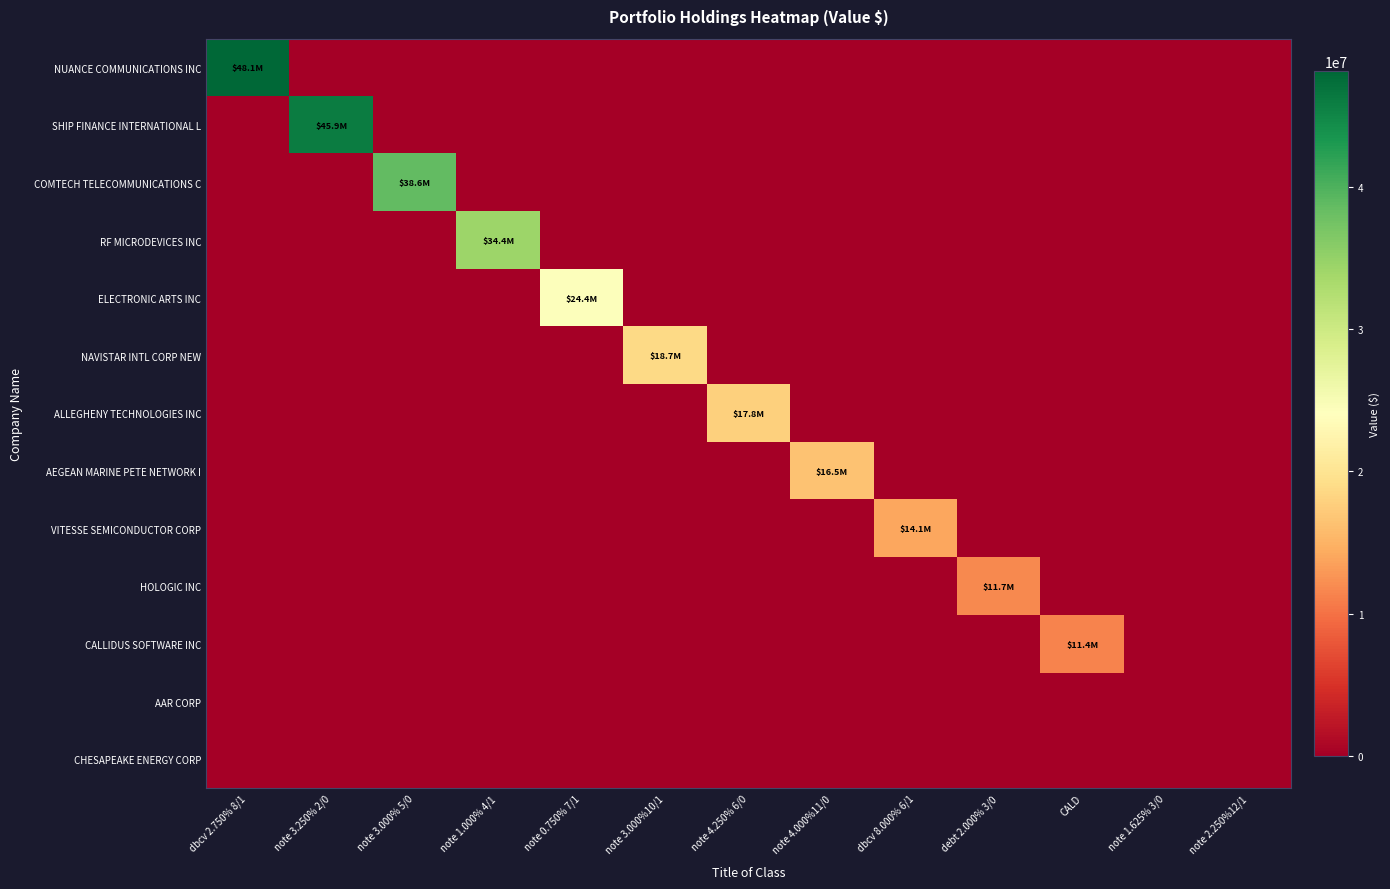

Reading left to right, extract all data points from this chart.

NUANCE COMMUNICATIONS INC: dbcv 2.750% 8/1=48150000	note 3.250% 2/0=0	note 3.000% 5/0=0	note 1.000% 4/1=0	note 0.750% 7/1=0	note 3.000%10/1=0	note 4.250% 6/0=0	note 4.000%11/0=0	dbcv 8.000% 6/1=0	debt 2.000% 3/0=0	CALD=0	note 1.625% 3/0=0	note 2.250%12/1=0
SHIP FINANCE INTERNATIONAL L: dbcv 2.750% 8/1=0	note 3.250% 2/0=45895000	note 3.000% 5/0=0	note 1.000% 4/1=0	note 0.750% 7/1=0	note 3.000%10/1=0	note 4.250% 6/0=0	note 4.000%11/0=0	dbcv 8.000% 6/1=0	debt 2.000% 3/0=0	CALD=0	note 1.625% 3/0=0	note 2.250%12/1=0
COMTECH TELECOMMUNICATIONS C: dbcv 2.750% 8/1=0	note 3.250% 2/0=0	note 3.000% 5/0=38620000	note 1.000% 4/1=0	note 0.750% 7/1=0	note 3.000%10/1=0	note 4.250% 6/0=0	note 4.000%11/0=0	dbcv 8.000% 6/1=0	debt 2.000% 3/0=0	CALD=0	note 1.625% 3/0=0	note 2.250%12/1=0
RF MICRODEVICES INC: dbcv 2.750% 8/1=0	note 3.250% 2/0=0	note 3.000% 5/0=0	note 1.000% 4/1=34372000	note 0.750% 7/1=0	note 3.000%10/1=0	note 4.250% 6/0=0	note 4.000%11/0=0	dbcv 8.000% 6/1=0	debt 2.000% 3/0=0	CALD=0	note 1.625% 3/0=0	note 2.250%12/1=0
ELECTRONIC ARTS INC: dbcv 2.750% 8/1=0	note 3.250% 2/0=0	note 3.000% 5/0=0	note 1.000% 4/1=0	note 0.750% 7/1=24360000	note 3.000%10/1=0	note 4.250% 6/0=0	note 4.000%11/0=0	dbcv 8.000% 6/1=0	debt 2.000% 3/0=0	CALD=0	note 1.625% 3/0=0	note 2.250%12/1=0
NAVISTAR INTL CORP NEW: dbcv 2.750% 8/1=0	note 3.250% 2/0=0	note 3.000% 5/0=0	note 1.000% 4/1=0	note 0.750% 7/1=0	note 3.000%10/1=18709000	note 4.250% 6/0=0	note 4.000%11/0=0	dbcv 8.000% 6/1=0	debt 2.000% 3/0=0	CALD=0	note 1.625% 3/0=0	note 2.250%12/1=0
ALLEGHENY TECHNOLOGIES INC: dbcv 2.750% 8/1=0	note 3.250% 2/0=0	note 3.000% 5/0=0	note 1.000% 4/1=0	note 0.750% 7/1=0	note 3.000%10/1=0	note 4.250% 6/0=17785000	note 4.000%11/0=0	dbcv 8.000% 6/1=0	debt 2.000% 3/0=0	CALD=0	note 1.625% 3/0=0	note 2.250%12/1=0
AEGEAN MARINE PETE NETWORK I: dbcv 2.750% 8/1=0	note 3.250% 2/0=0	note 3.000% 5/0=0	note 1.000% 4/1=0	note 0.750% 7/1=0	note 3.000%10/1=0	note 4.250% 6/0=0	note 4.000%11/0=16465000	dbcv 8.000% 6/1=0	debt 2.000% 3/0=0	CALD=0	note 1.625% 3/0=0	note 2.250%12/1=0
VITESSE SEMICONDUCTOR CORP: dbcv 2.750% 8/1=0	note 3.250% 2/0=0	note 3.000% 5/0=0	note 1.000% 4/1=0	note 0.750% 7/1=0	note 3.000%10/1=0	note 4.250% 6/0=0	note 4.000%11/0=0	dbcv 8.000% 6/1=14088000	debt 2.000% 3/0=0	CALD=0	note 1.625% 3/0=0	note 2.250%12/1=0
HOLOGIC INC: dbcv 2.750% 8/1=0	note 3.250% 2/0=0	note 3.000% 5/0=0	note 1.000% 4/1=0	note 0.750% 7/1=0	note 3.000%10/1=0	note 4.250% 6/0=0	note 4.000%11/0=0	dbcv 8.000% 6/1=0	debt 2.000% 3/0=11723000	CALD=0	note 1.625% 3/0=0	note 2.250%12/1=0
CALLIDUS SOFTWARE INC: dbcv 2.750% 8/1=0	note 3.250% 2/0=0	note 3.000% 5/0=0	note 1.000% 4/1=0	note 0.750% 7/1=0	note 3.000%10/1=0	note 4.250% 6/0=0	note 4.000%11/0=0	dbcv 8.000% 6/1=0	debt 2.000% 3/0=0	CALD=11417000	note 1.625% 3/0=0	note 2.250%12/1=0
AAR CORP: dbcv 2.750% 8/1=0	note 3.250% 2/0=0	note 3.000% 5/0=0	note 1.000% 4/1=0	note 0.750% 7/1=0	note 3.000%10/1=0	note 4.250% 6/0=0	note 4.000%11/0=0	dbcv 8.000% 6/1=0	debt 2.000% 3/0=0	CALD=0	note 1.625% 3/0=0	note 2.250%12/1=0
CHESAPEAKE ENERGY CORP: dbcv 2.750% 8/1=0	note 3.250% 2/0=0	note 3.000% 5/0=0	note 1.000% 4/1=0	note 0.750% 7/1=0	note 3.000%10/1=0	note 4.250% 6/0=0	note 4.000%11/0=0	dbcv 8.000% 6/1=0	debt 2.000% 3/0=0	CALD=0	note 1.625% 3/0=0	note 2.250%12/1=0